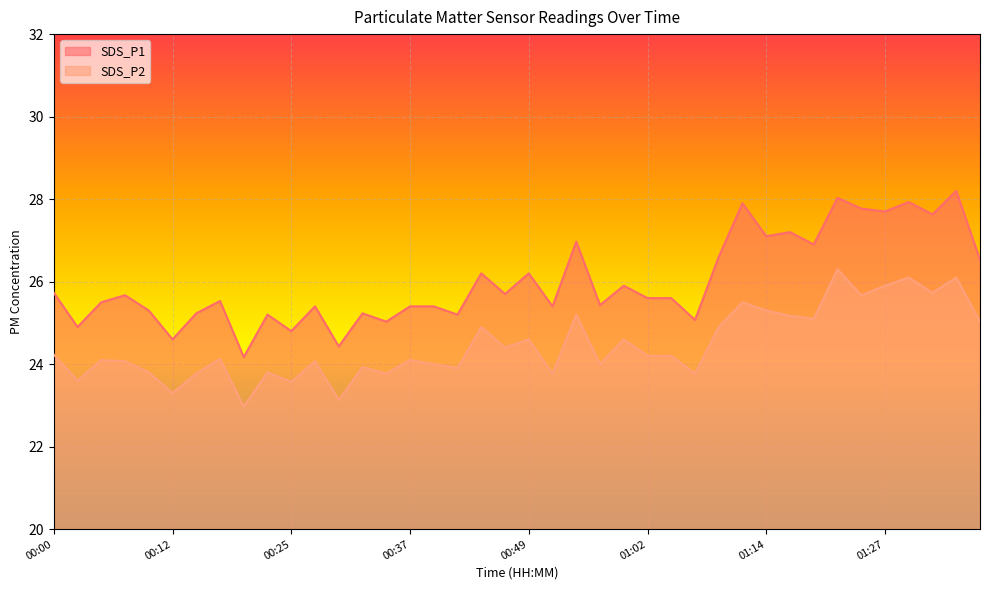

True or false: SDS_P2 and SDS_P1 cross at least once.

False